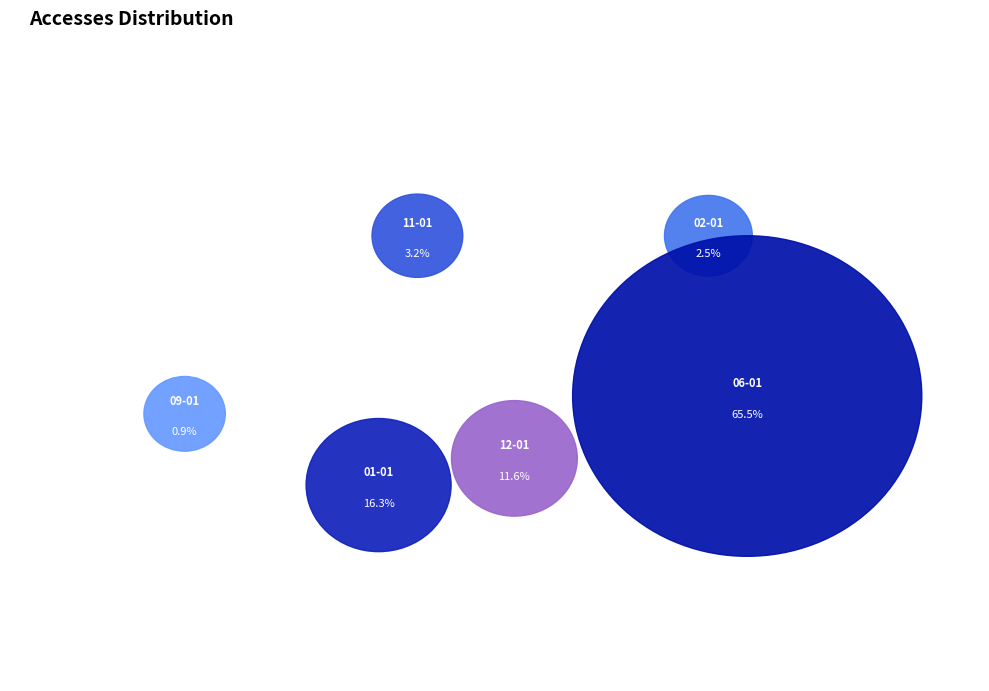

Count the number of slices in the pie.

6